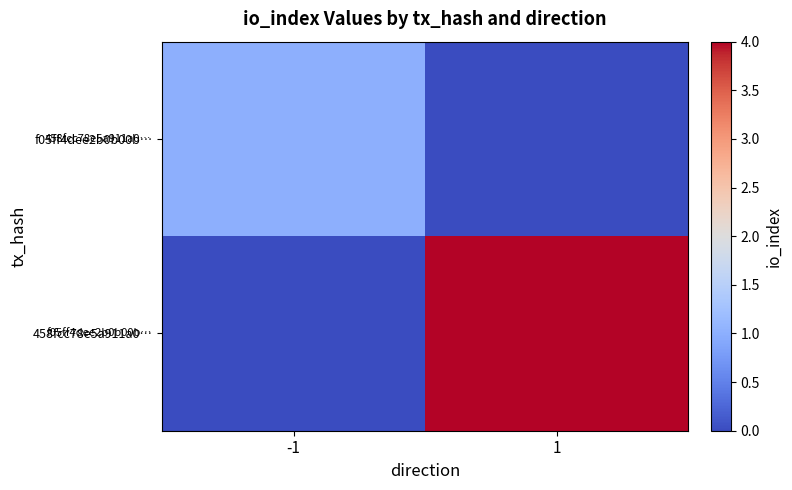

List the series in order of their overall mean, highest first.

458fcc78e5a911a0…, f05ff4dee2b0b00b…